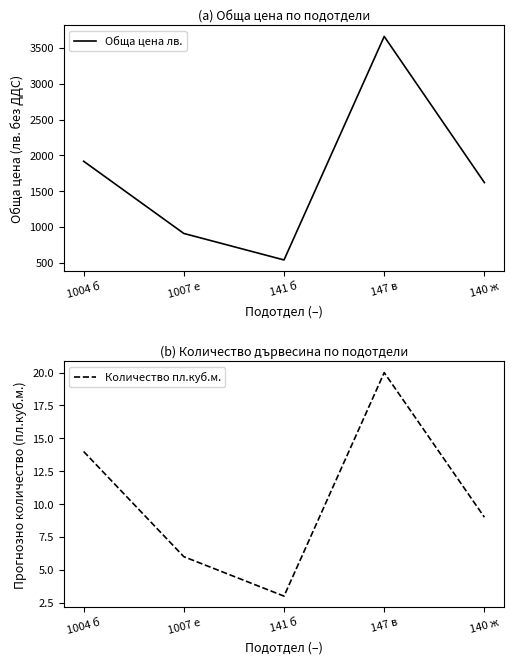

True or false: Количество пл.куб.м. and Обща цена лв. cross at least once.

False